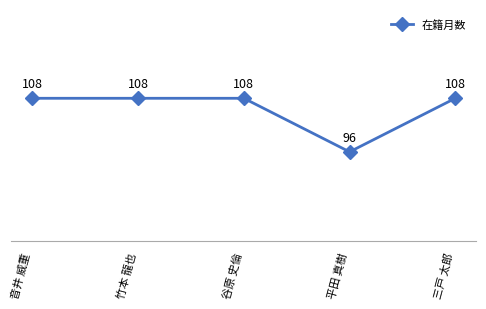

Is it true that the value at 三戸 太郎 is 108?

True